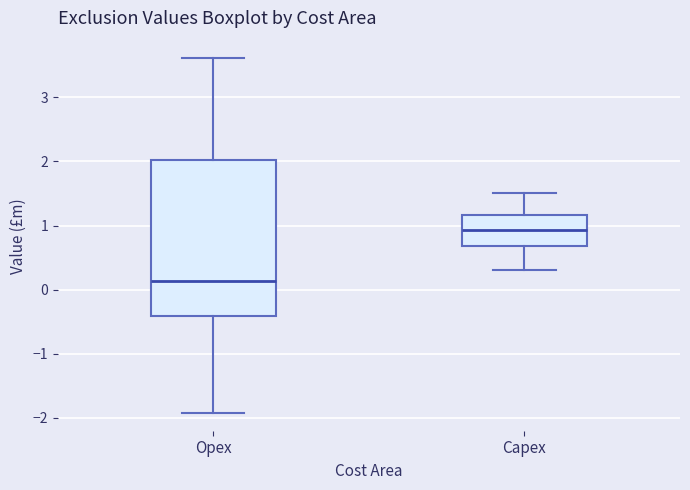

Reading left to right, transcribe this box plot: for each box, give where its median line is, the range the box spans, and where its two whiskers end, as read against the y-axis. The values are not printed on the chart, so give them approximately, as read against the axis.

Opex: median 0.1, box -0.4 to 2.0, whiskers -1.9 to 3.6
Capex: median 0.9, box 0.7 to 1.2, whiskers 0.3 to 1.5